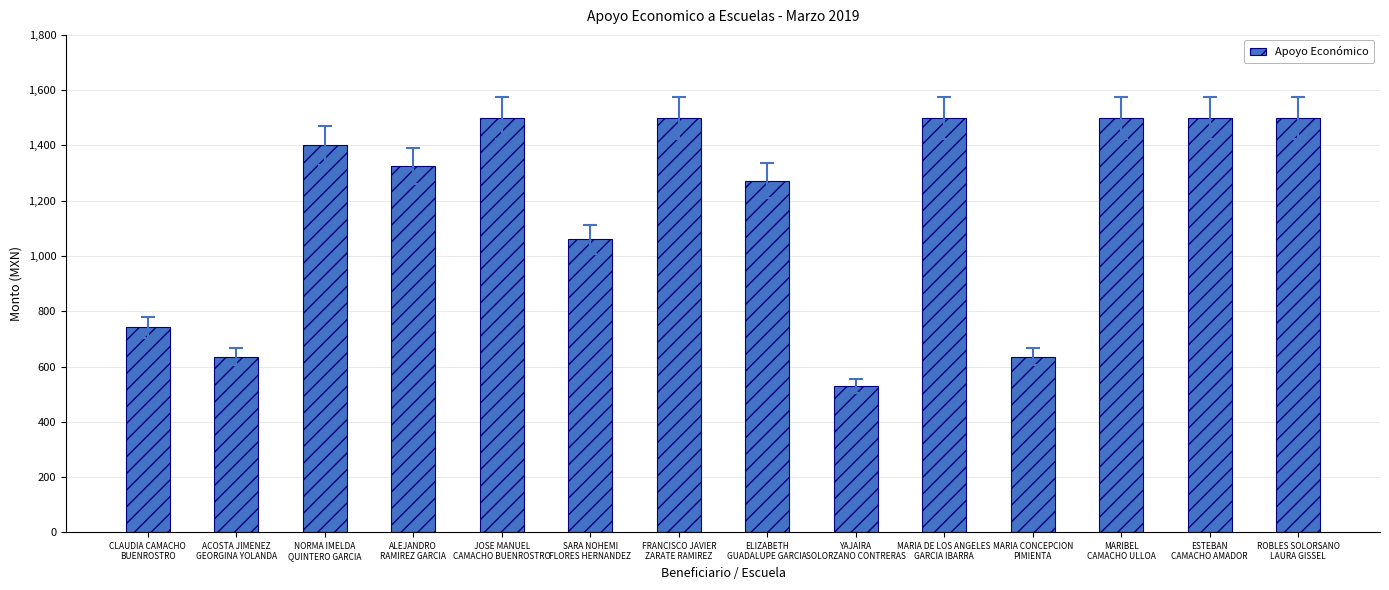

Does the chart contain any negative values?

No